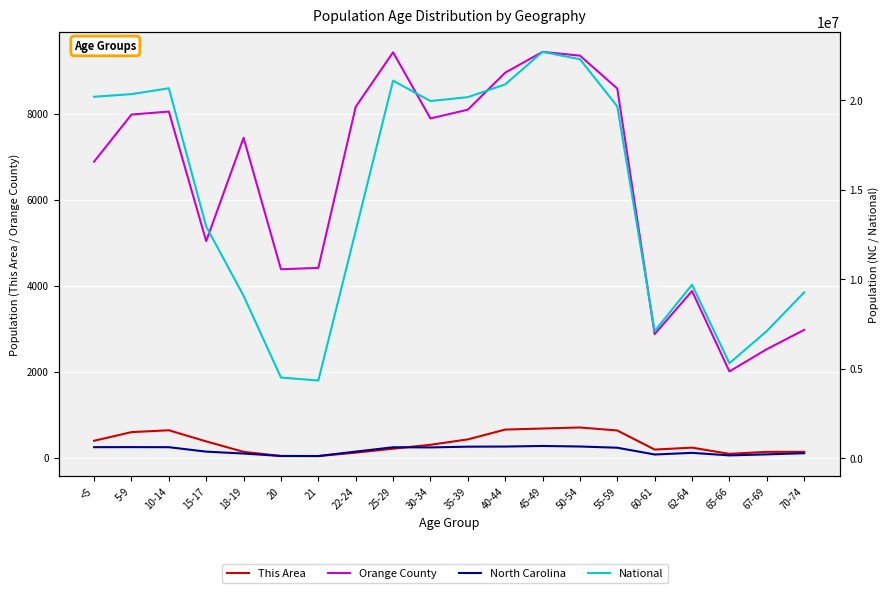

Which series has the largest range (max minus min)?

National